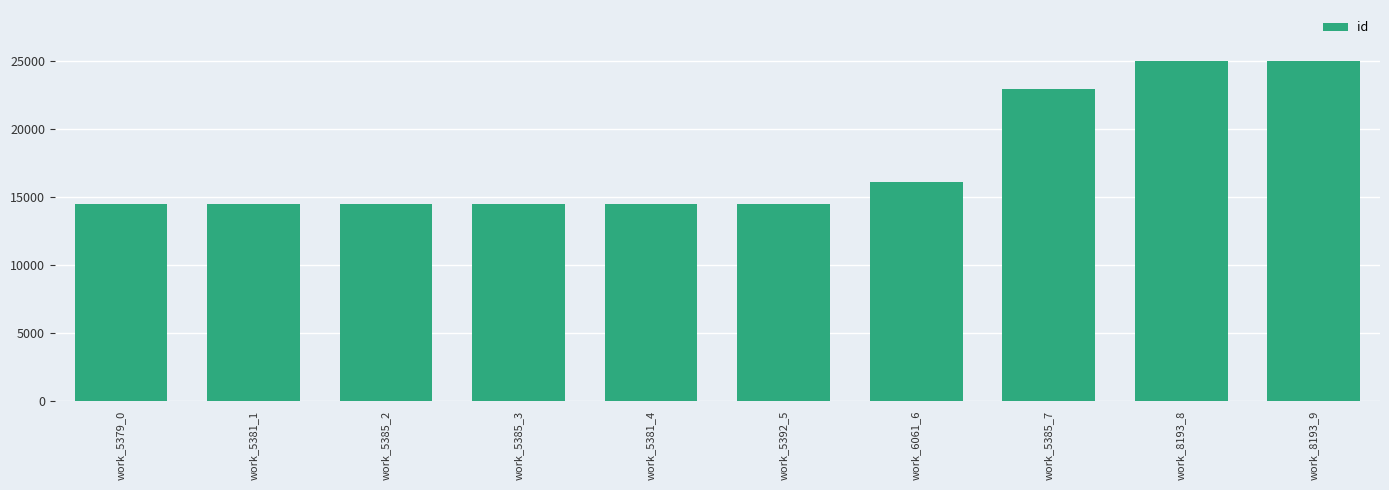

What is the difference between the second highest and minimum values?

10545